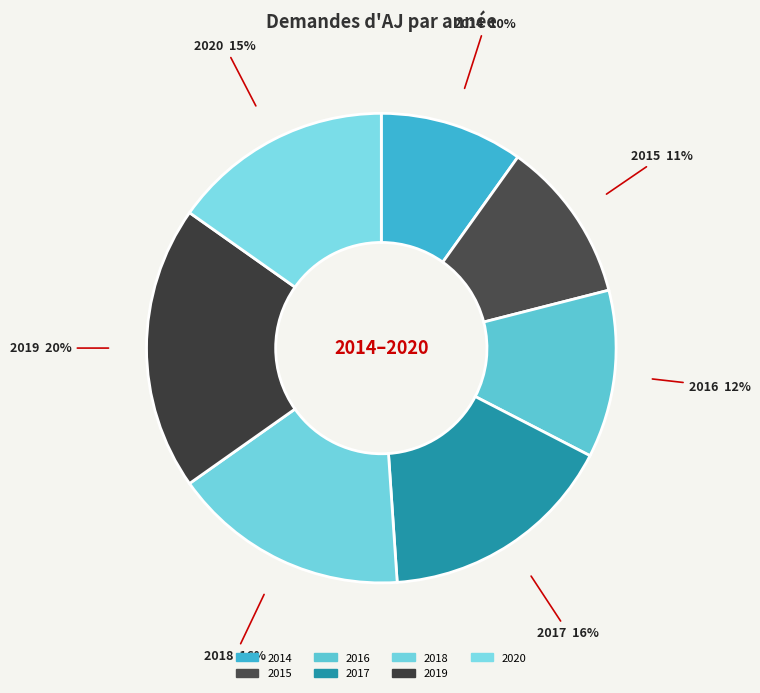

Count the number of slices in the pie.

7